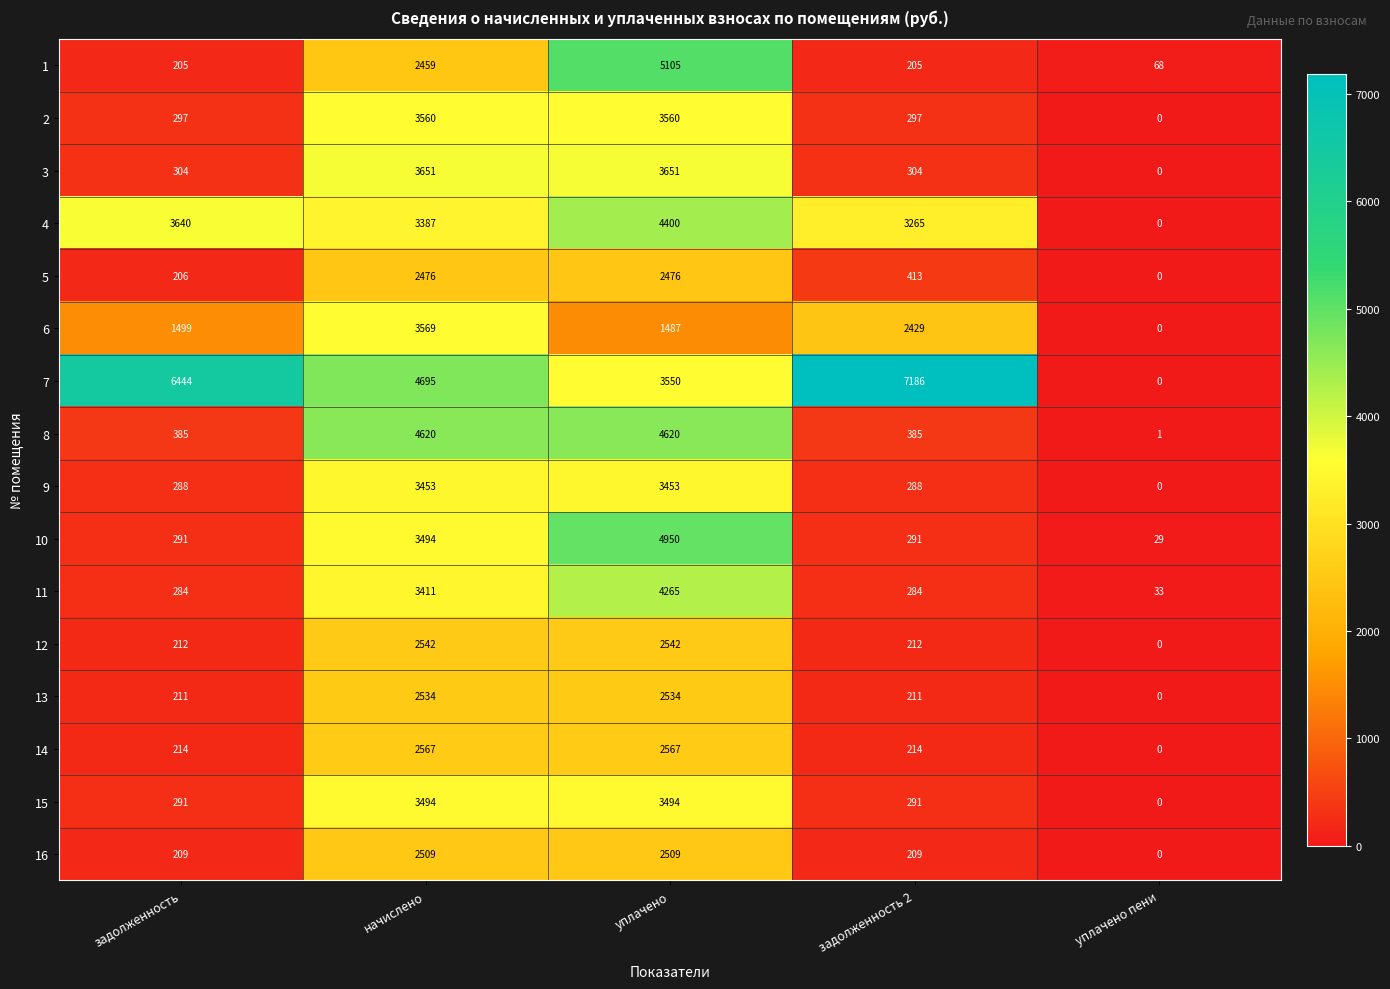

Is the value of 8 at задолженность greater than the value of 14 at задолженность?

Yes